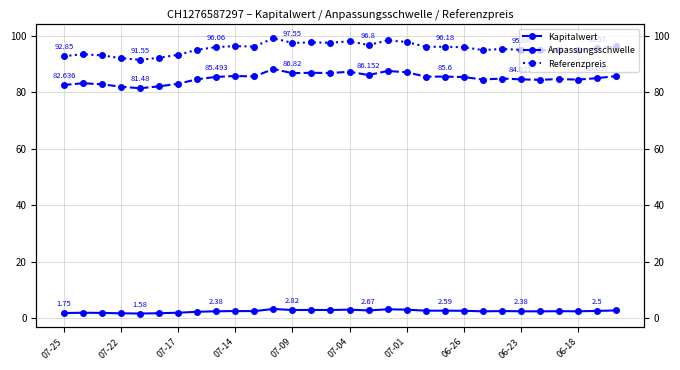

What is the difference between the Kapitalwert values at 24 and 19?

0.2